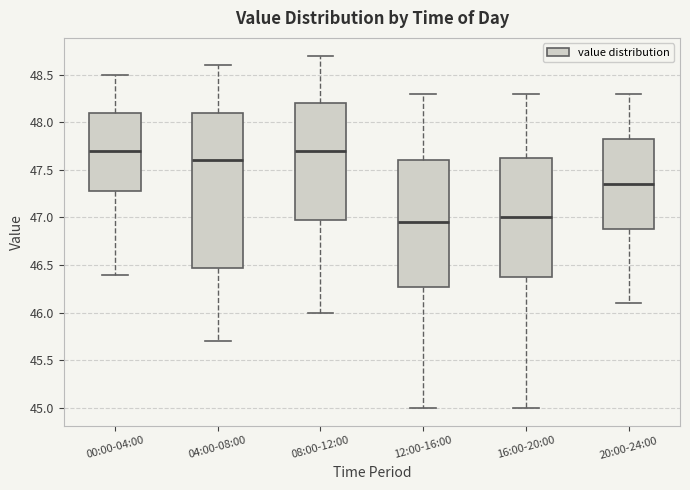

Where does the median line of the box for 16:00-20:00 sit on the y-axis? The values are not printed on the chart, so give them approximately, as read against the axis.

47.00